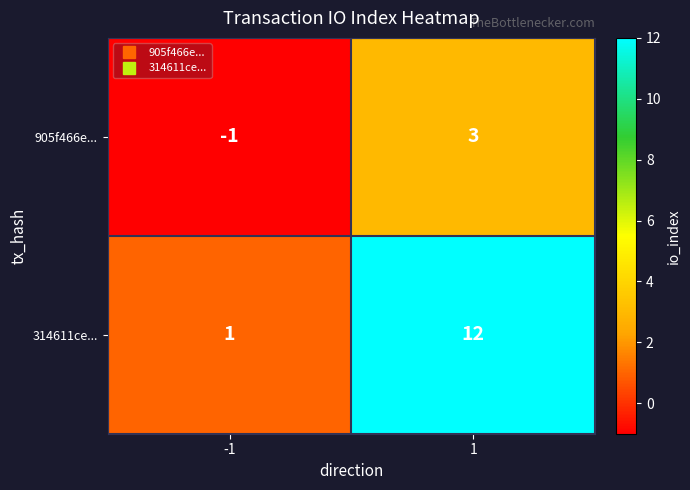

Rank the series by their maximum value, from lowest to highest.

905f466e..., 314611ce...